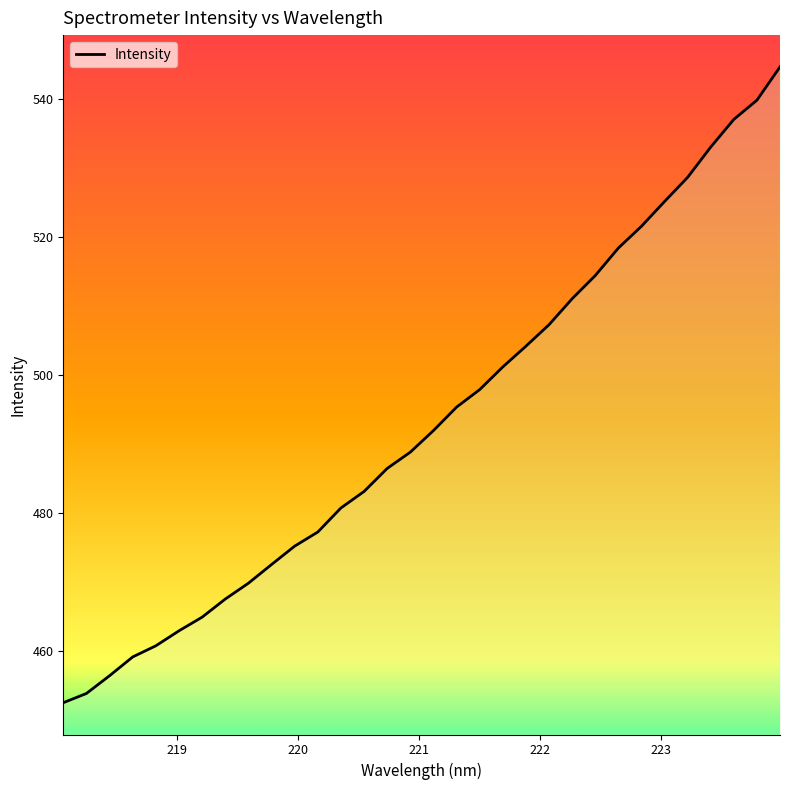

True or false: the data has more than 0 interior local peaks.

False